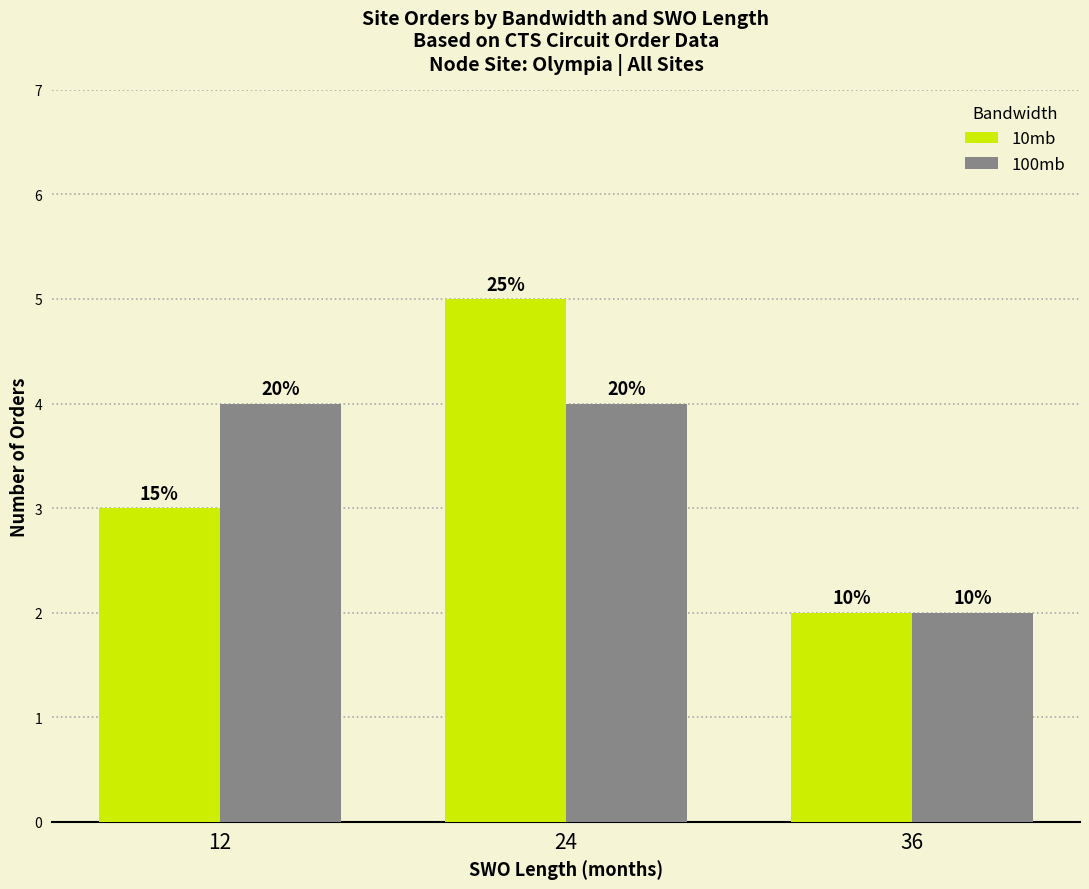

What are all the series names shown in the legend?

10mb, 100mb